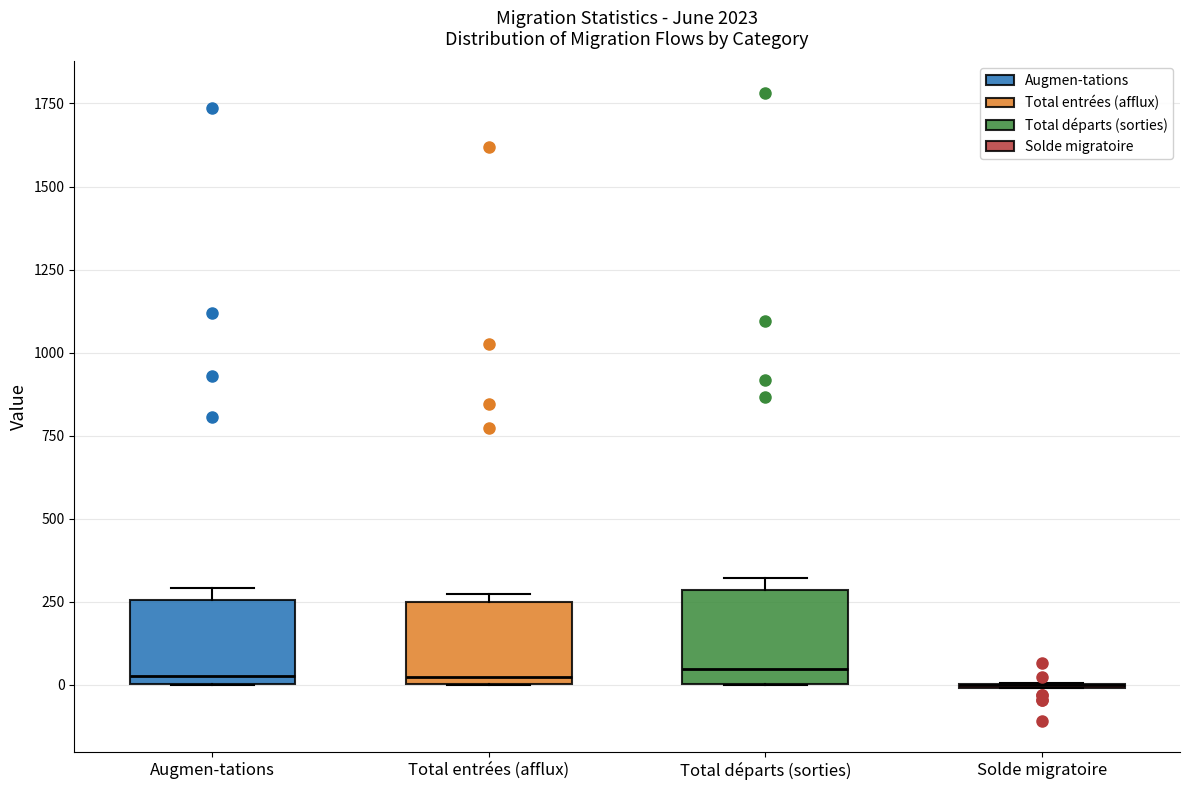

Where does the median line of the box for Augmen-tations sit on the y-axis? The values are not printed on the chart, so give them approximately, as read against the axis.

50